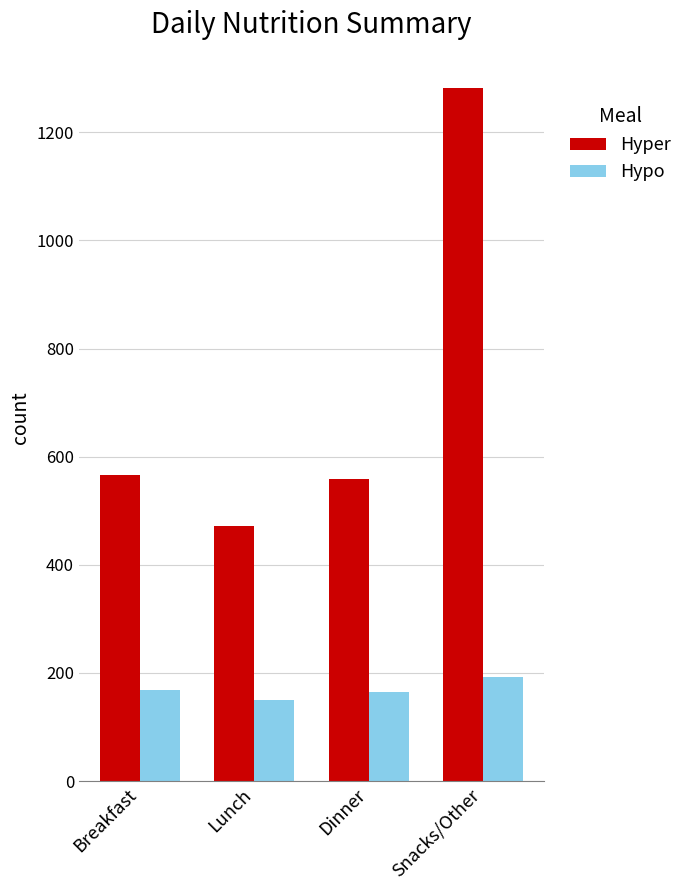

What value does the Hyper series have at Lunch, to the nearest 10?

470